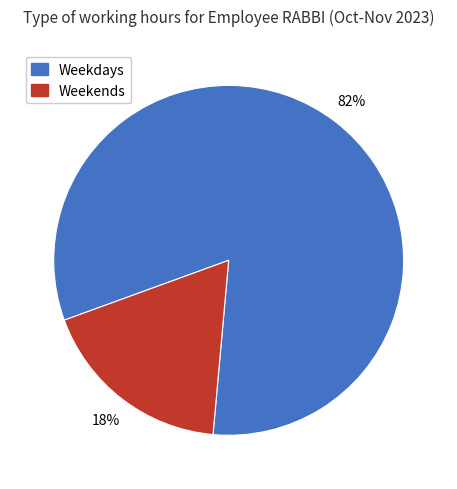

How many segments does this pie chart have?

2